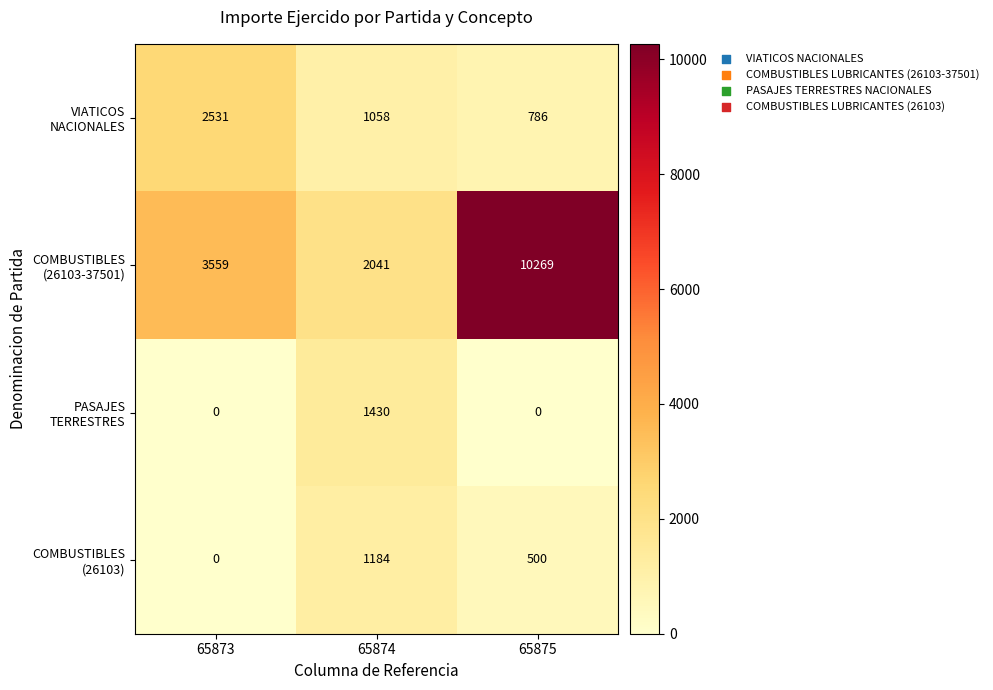

How many series are shown in this chart?

4